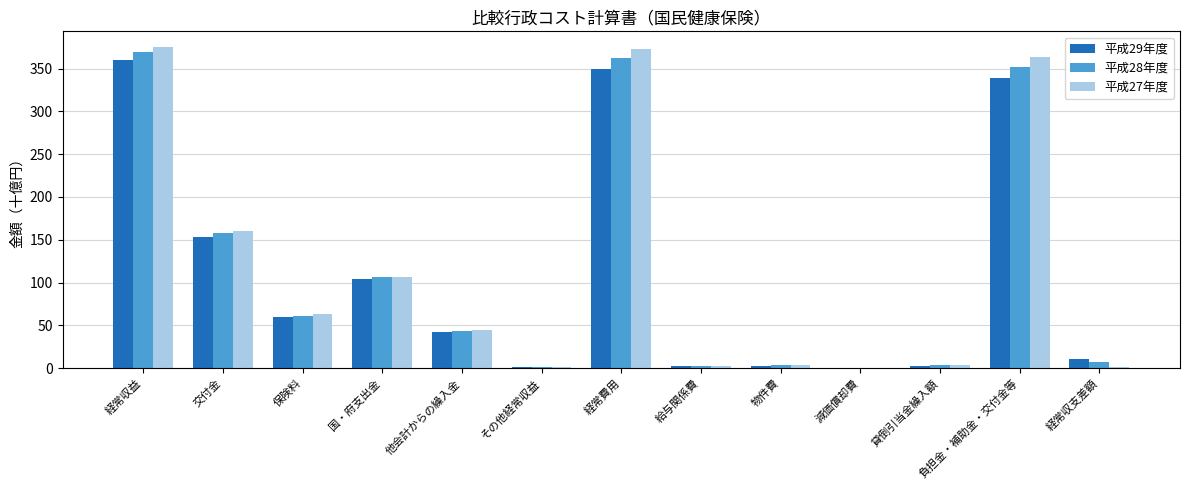

What is the sum of all 平成29年度 values?

1428.6